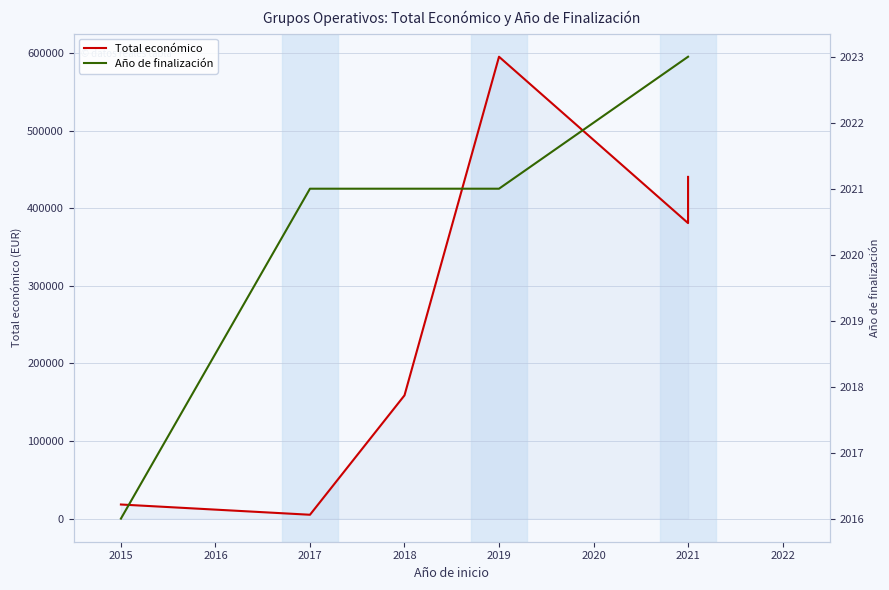

True or false: Año de finalización and Total económico intersect in this chart.

False